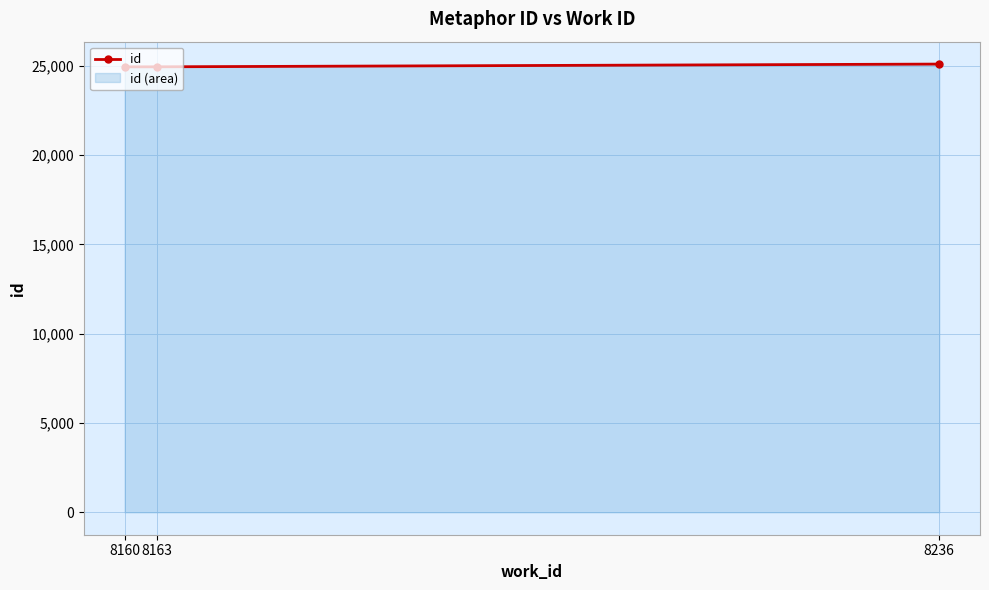

What is the minimum value shown in the chart?

24942